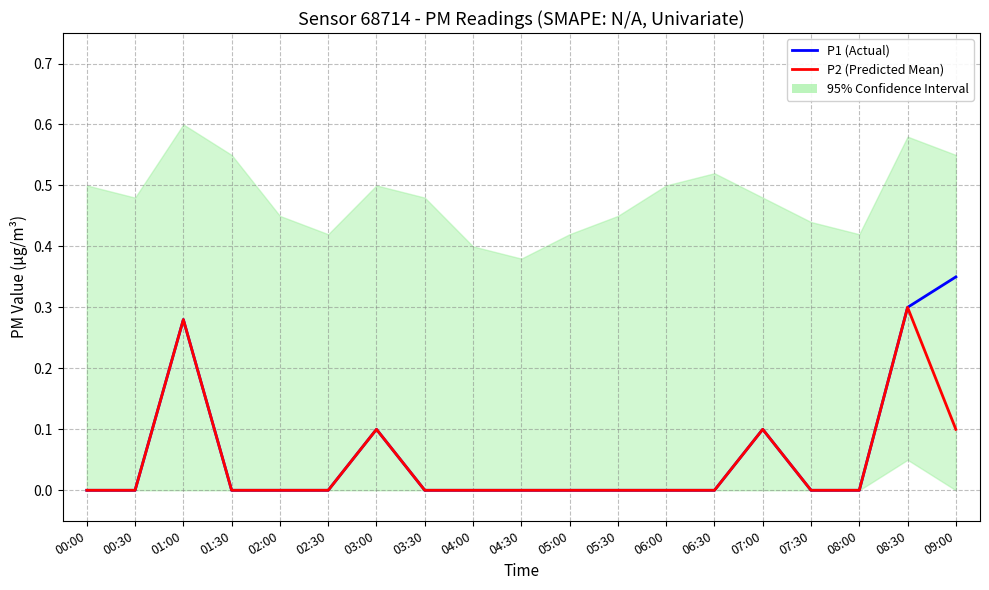

Where is P2 (Predicted Mean) nearest to the value 0?

00:00